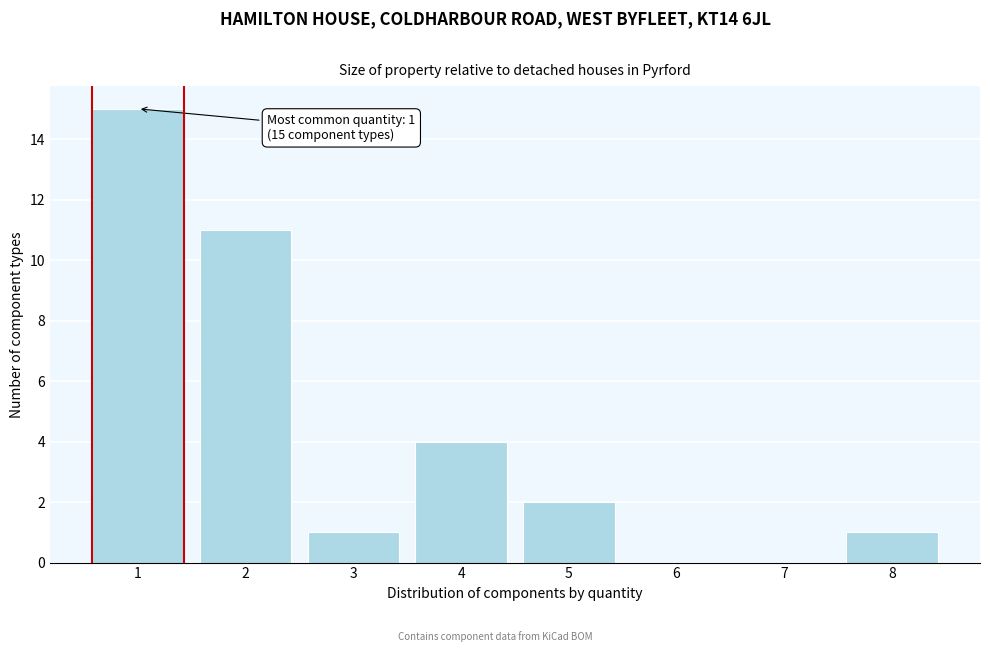

Over which range of the x-axis is the bar tallest?

0.5 to 1.5